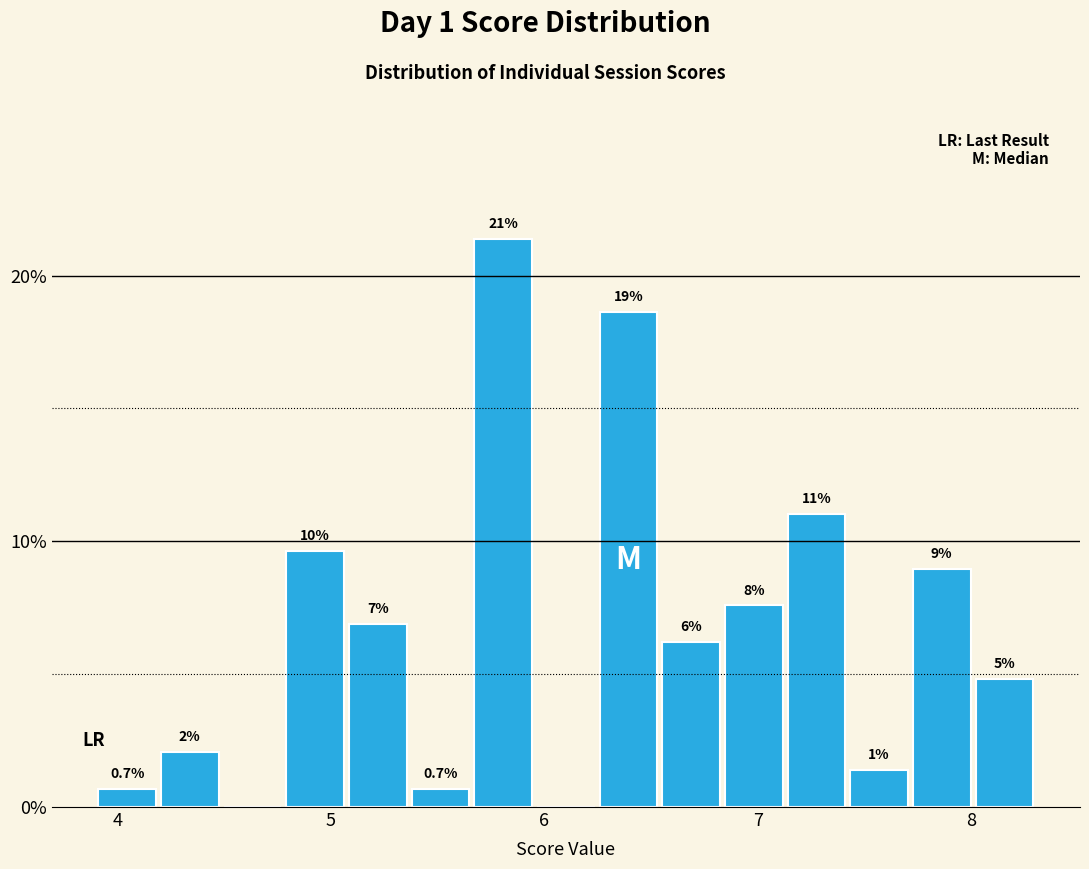

Read against the x-axis, roughly where is the centre of the tallest bar?

5.8